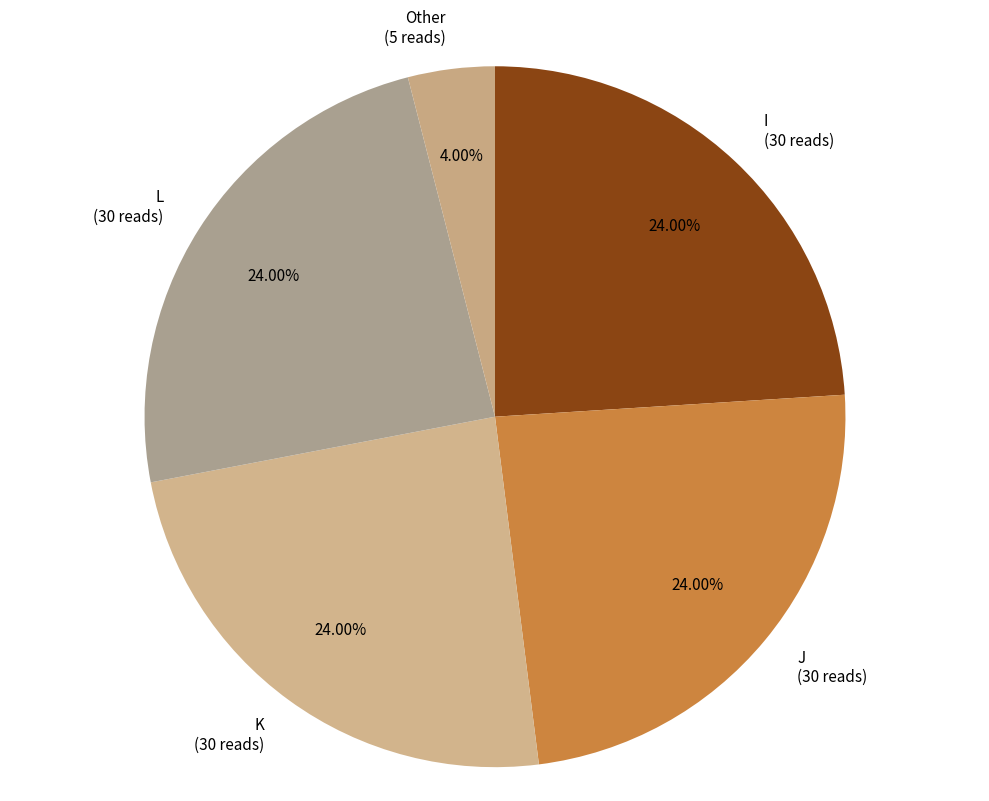

To the nearest percent, what is the difference between the largest and smallest slice percentages?

20%